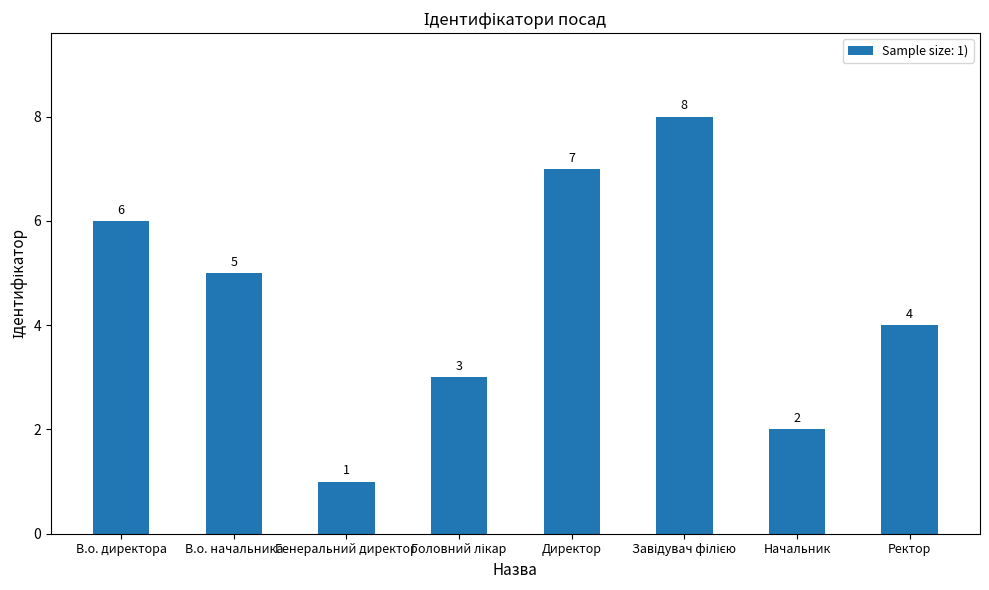

How many values are between 3 and 7?

5